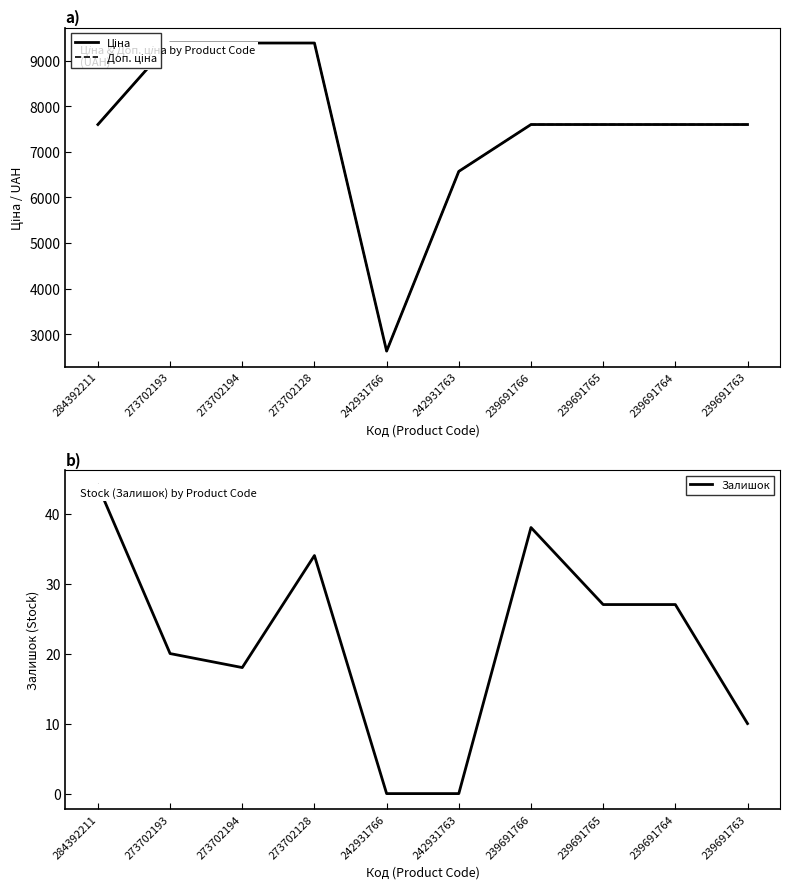

What is the value of the Ціна point at the 2nd from the left?

9384.0